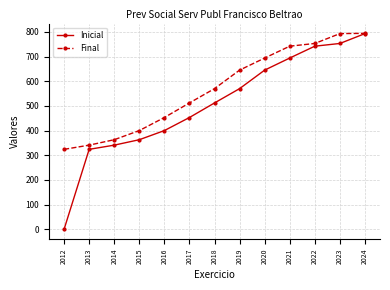

List the series in order of their overall mean, lowest first.

Inicial, Final